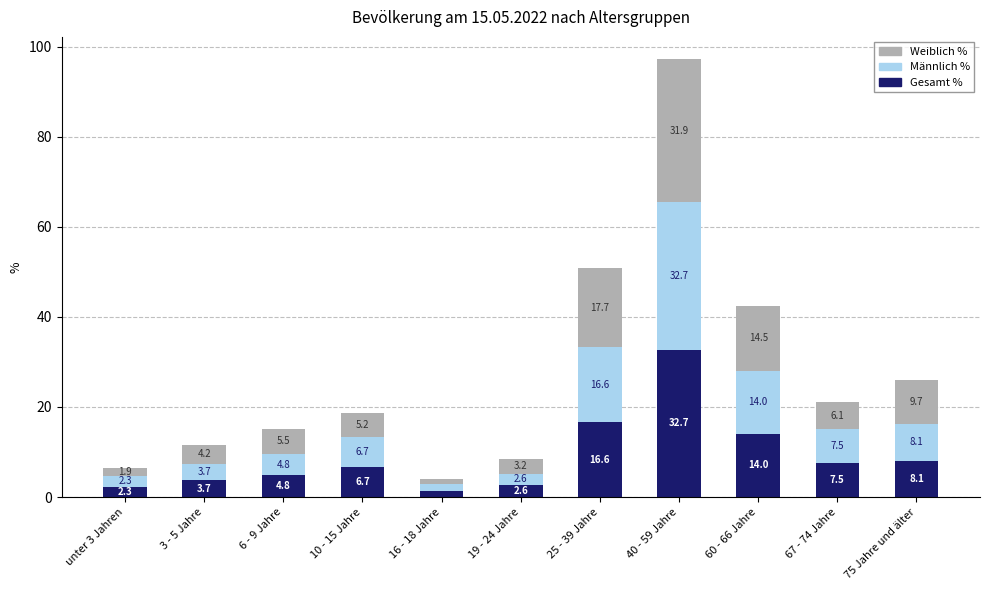

What is the total value across all series at 3 - 5 Jahre?

11.6